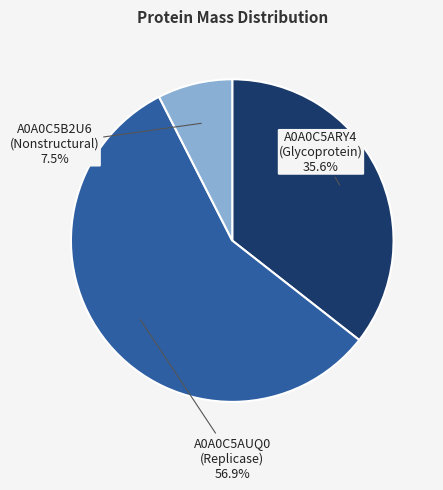

Which category has the smallest portion of the pie?

A0A0C5B2U6 (Nonstructural)